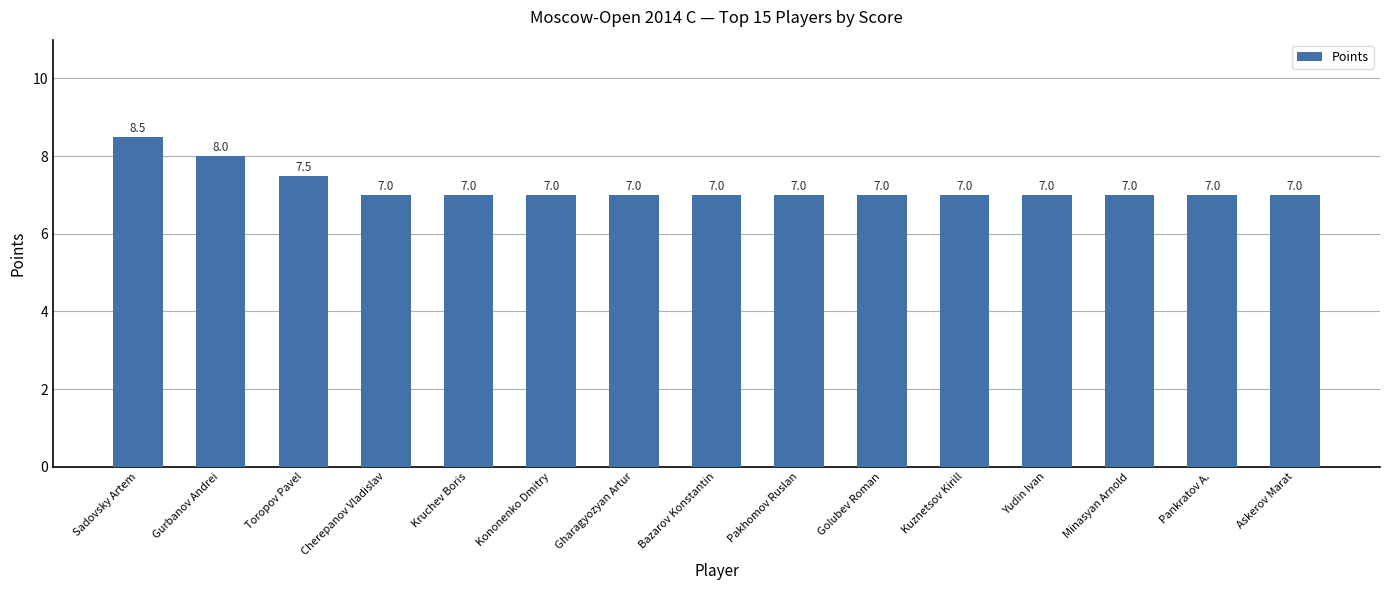

What is the sum of all values?

108.0